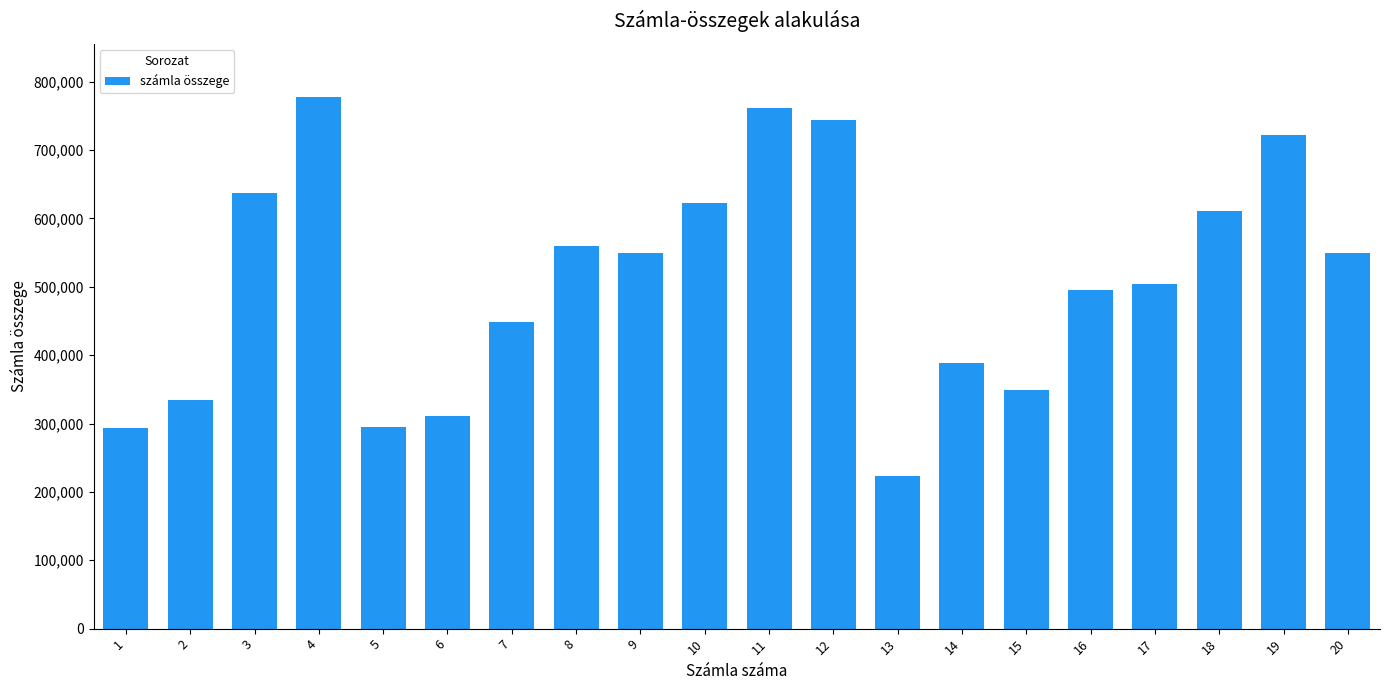

Is it true that the value at 19 is 722800?

True